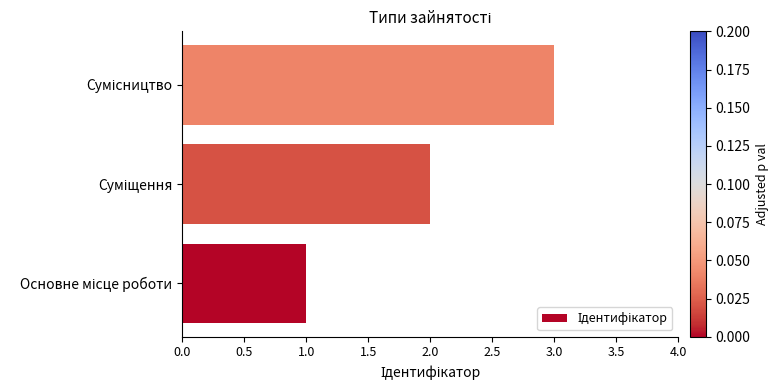

What is the greatest value displayed?

3